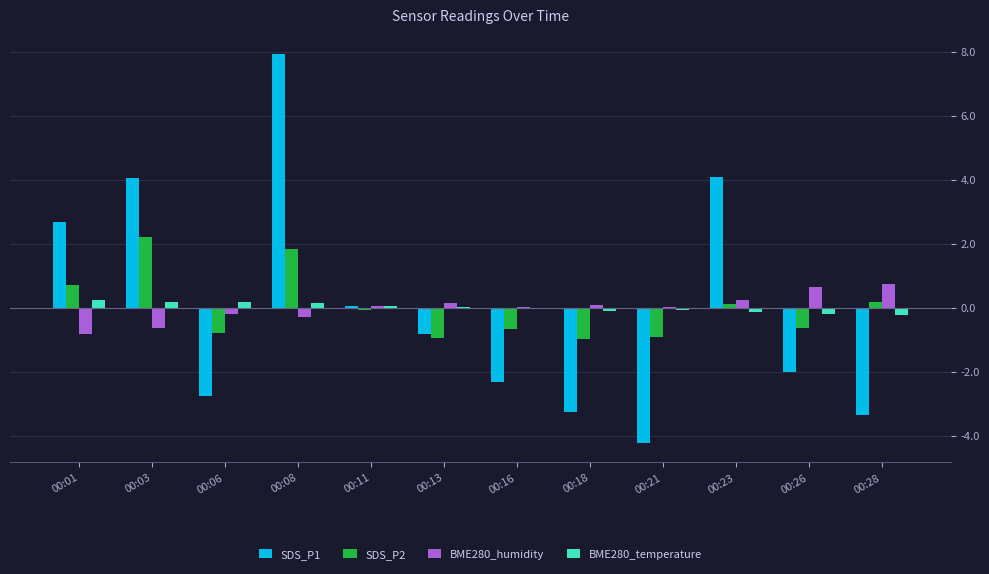

What is the greatest value displayed?

7.9